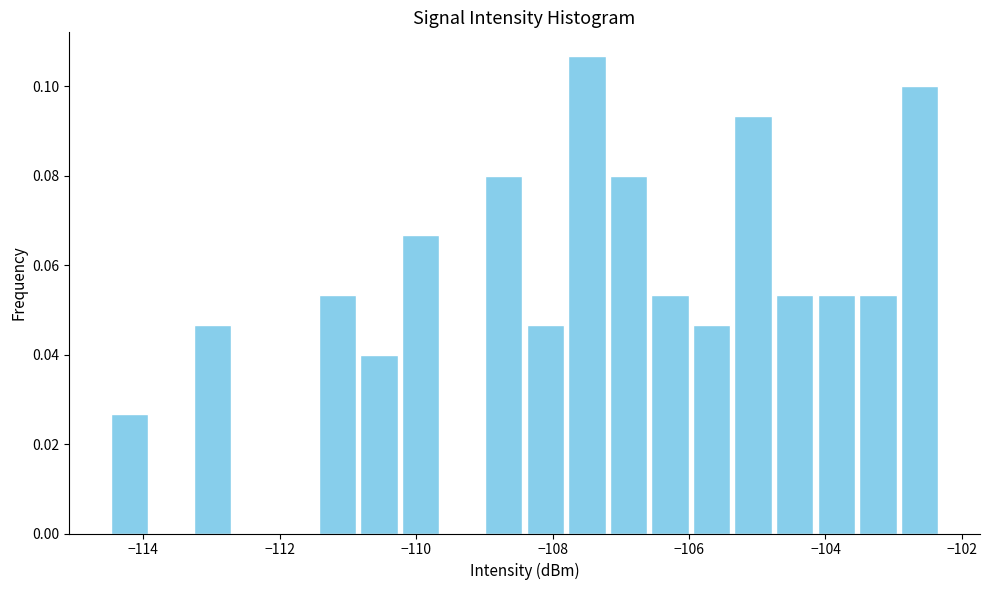

Around what value on the x-axis is the tallest bar? Give the approximate position of its centre, as read against the axis.

-107.4